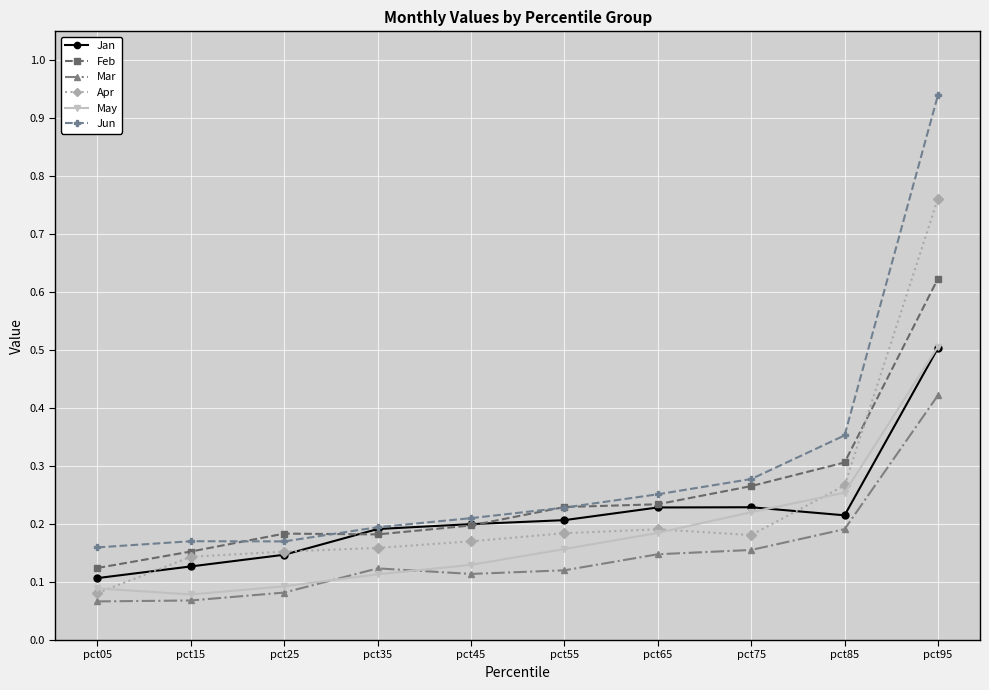

How many Feb values are between 0 and 1?

10